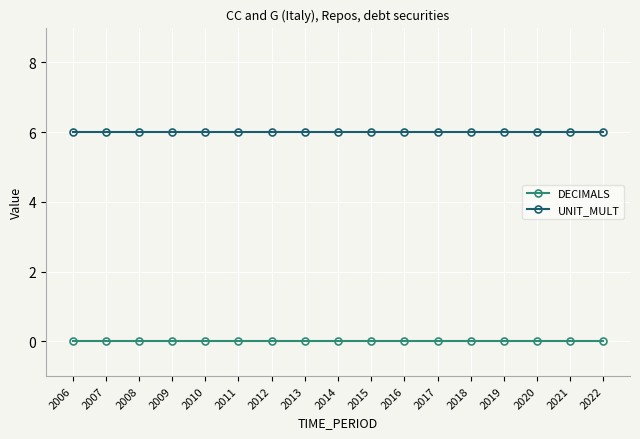

What is the difference between the highest and lowest values at 2018?

6